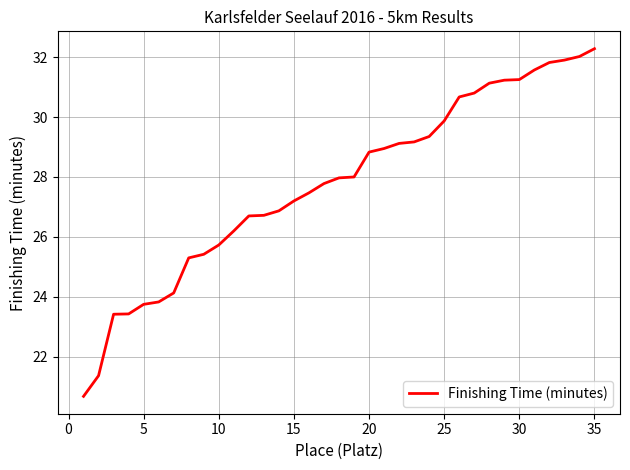

What is the sum of all values?

971.9